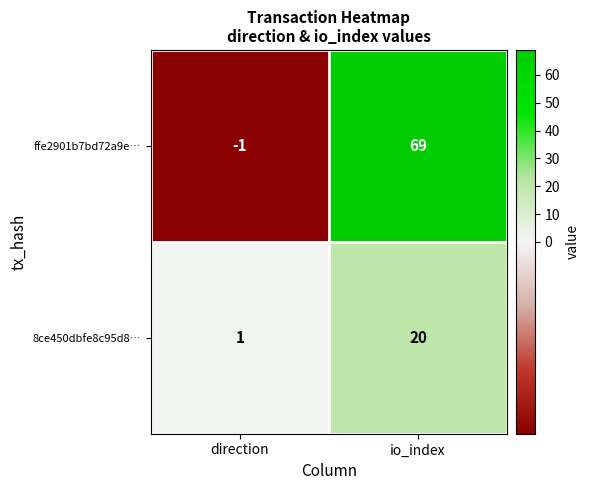

Which label corresponds to the largest value in the chart?

io_index